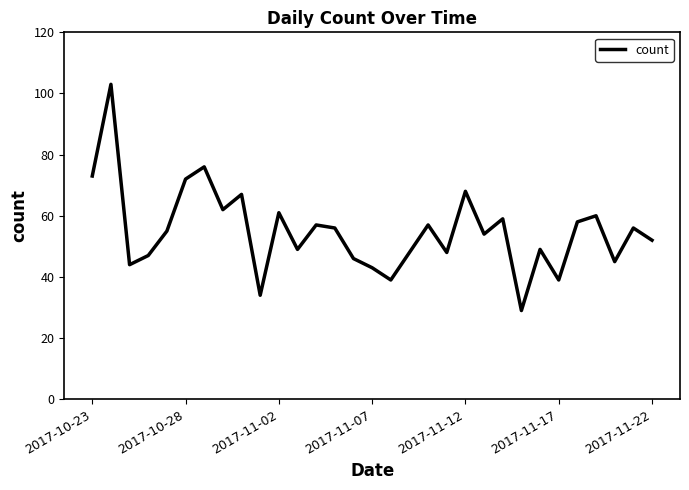

What is the smallest value displayed?

29